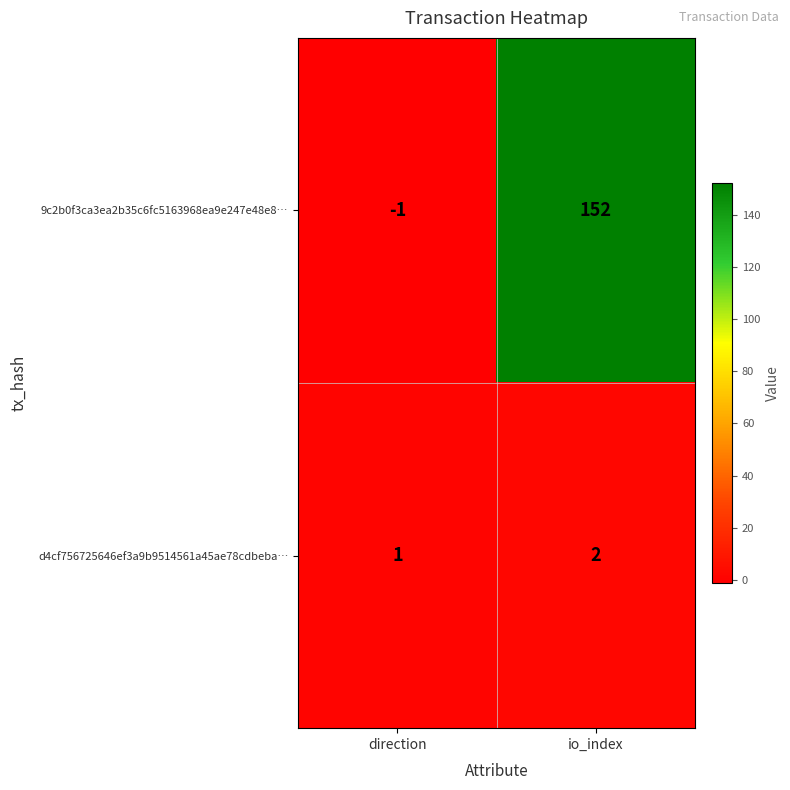

The value of 9c2b0f3ca3ea2b35c6fc5163968ea9e247e48e8… at io_index is 152. True or false?

True